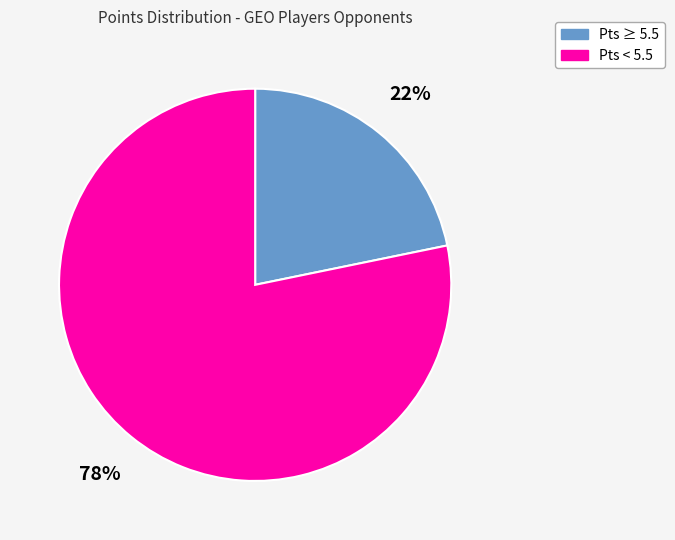

To the nearest percent, what portion does Pts ≥ 5.5 represent?

22%